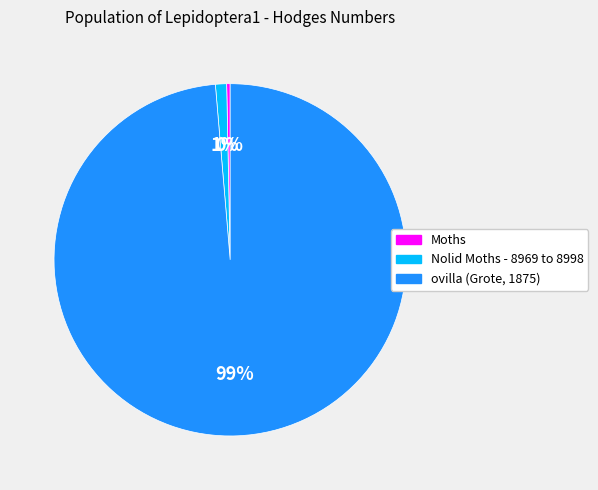

Is ovilla (Grote, 1875) the majority of the pie?

Yes